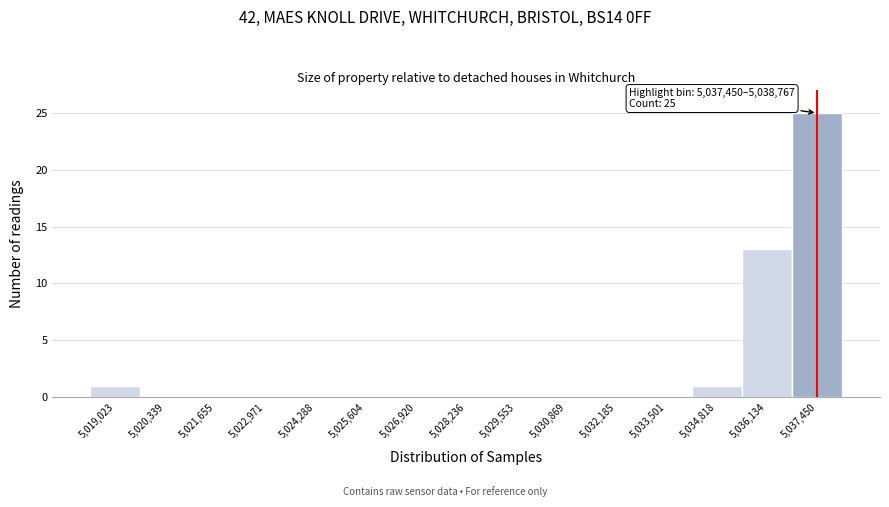

Reading right to left, list all the values displayed in this chart.

5,037,450=25	5,036,134=13	5,034,818=1	5,033,501=0	5,032,185=0	5,030,869=0	5,029,553=0	5,028,236=0	5,026,920=0	5,025,604=0	5,024,288=0	5,022,971=0	5,021,655=0	5,020,339=0	5,019,023=1